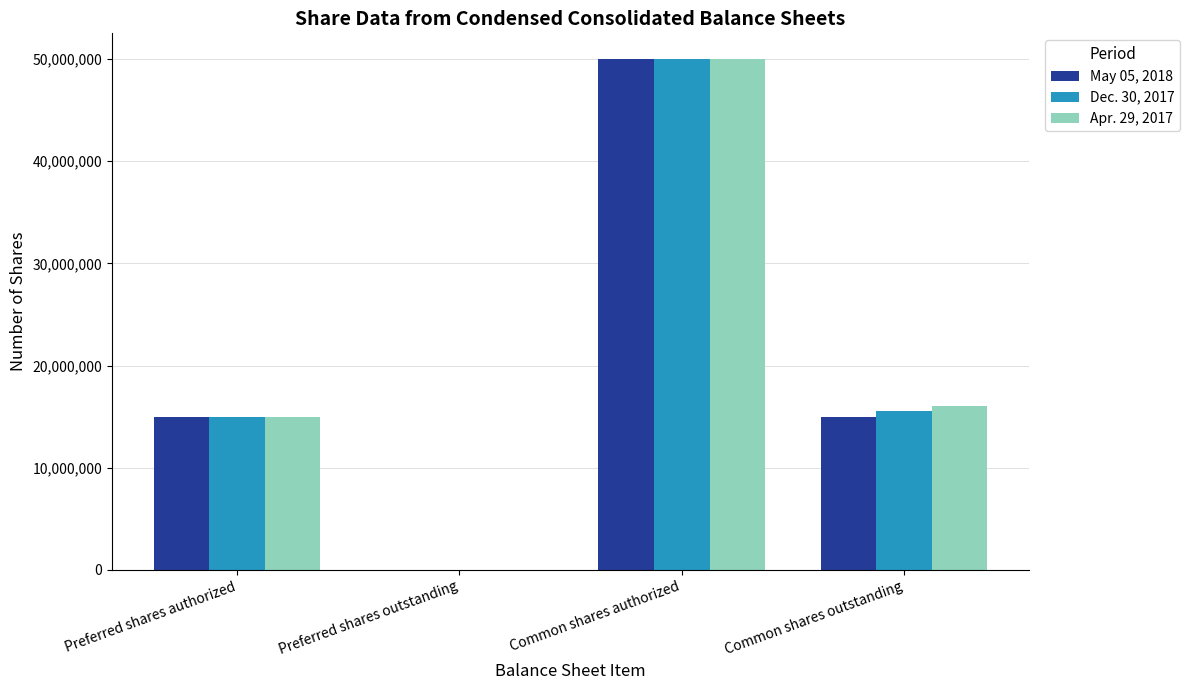

What is the highest value of the May 05, 2018 series?

50000000